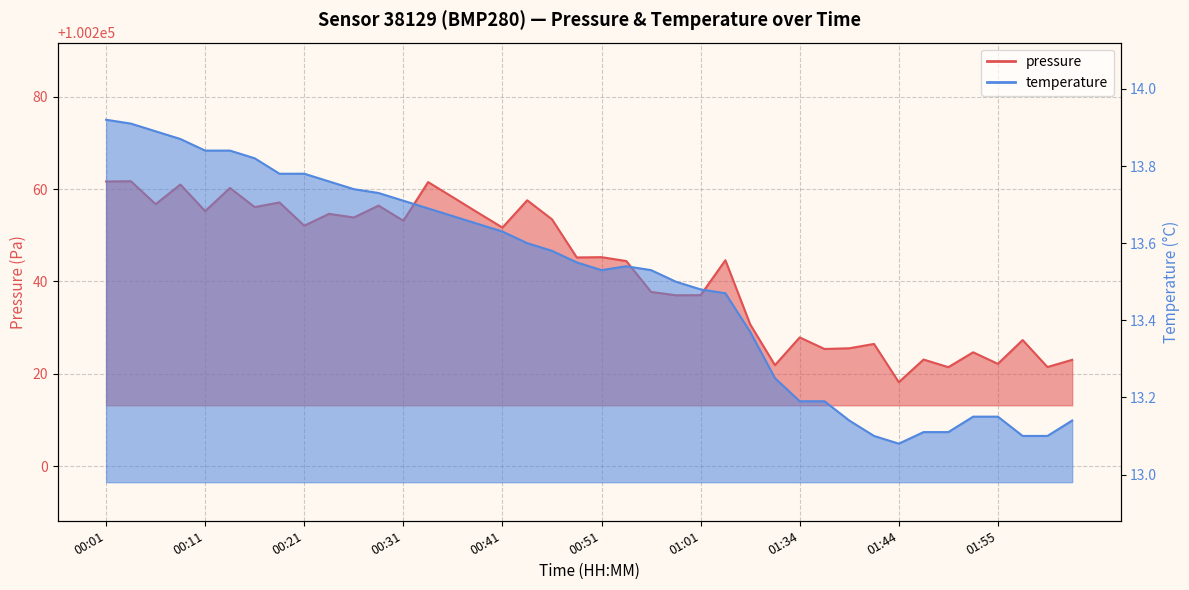

At which category does pressure reach its first local peak?

00:03